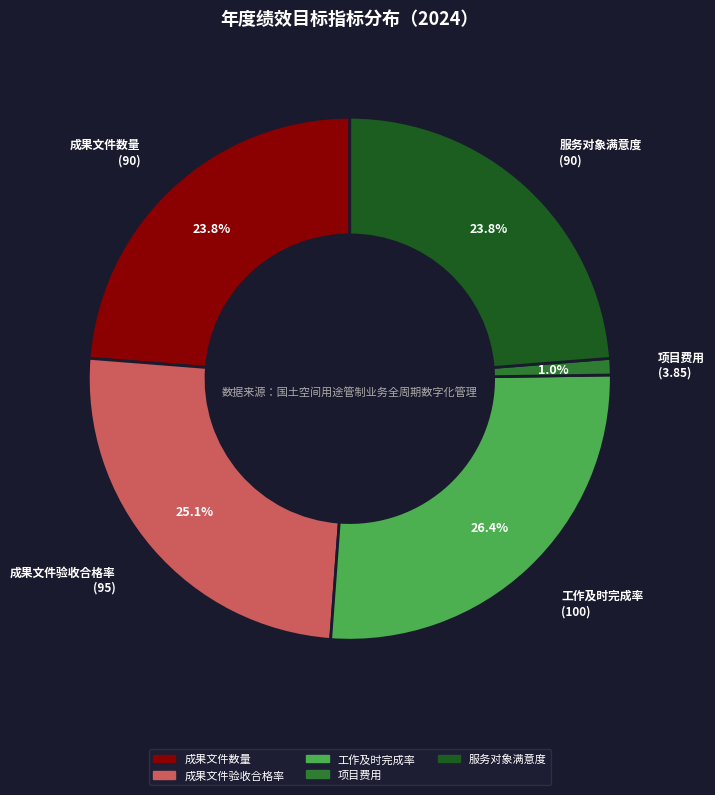

Count the number of slices in the pie.

5